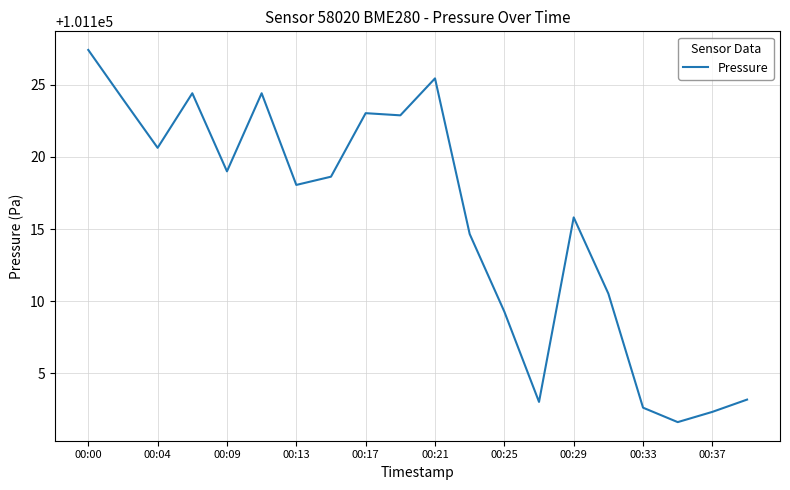

What is the maximum value shown in the chart?

101127.4